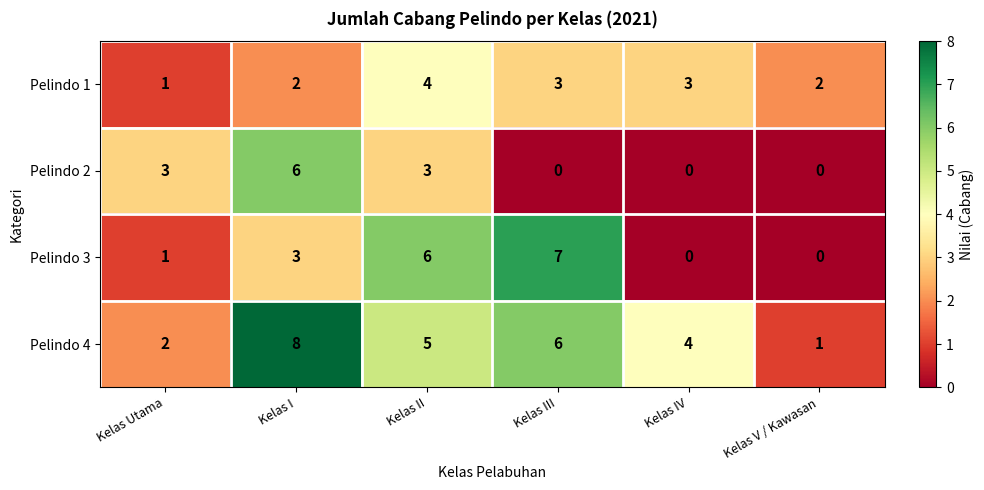

What is the spread (max minus min) of values at Kelas II?

3